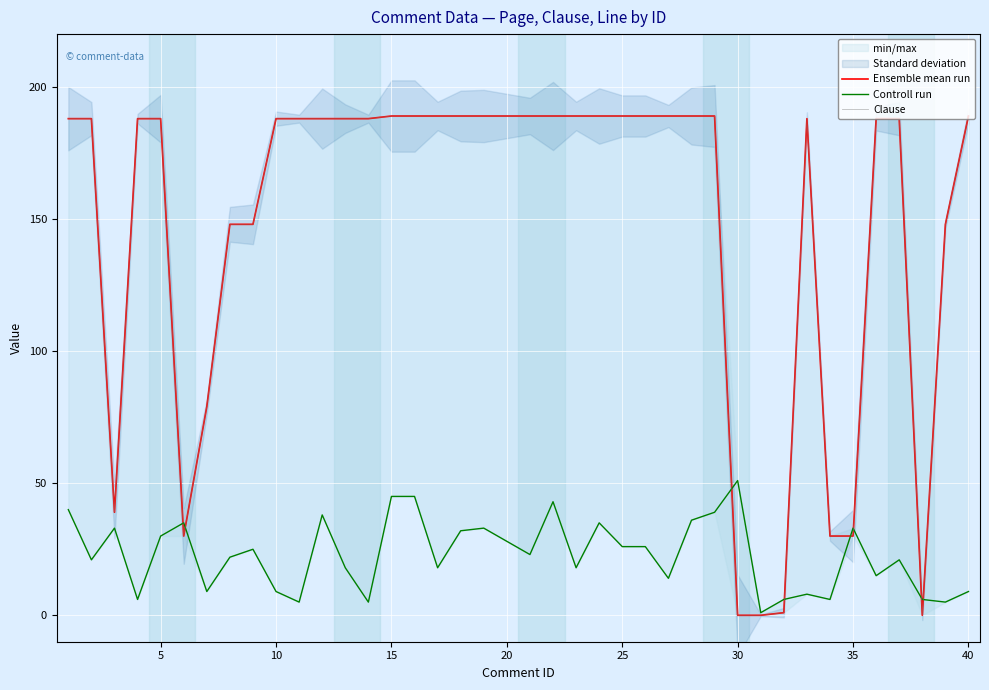

How many data points does each series have?

40